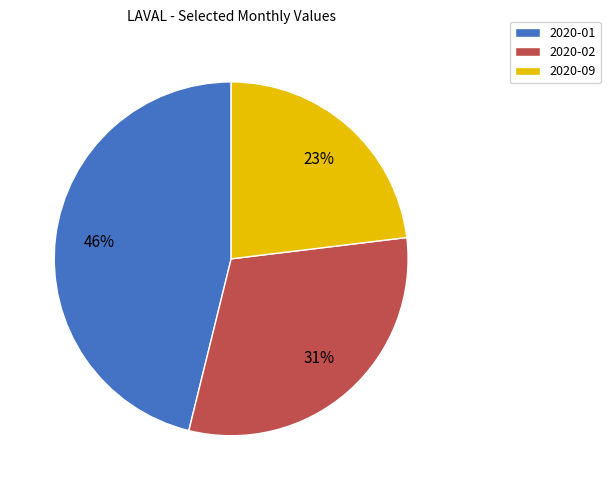

Combined, do 2020-01 and 2020-02 account for over 50%?

Yes